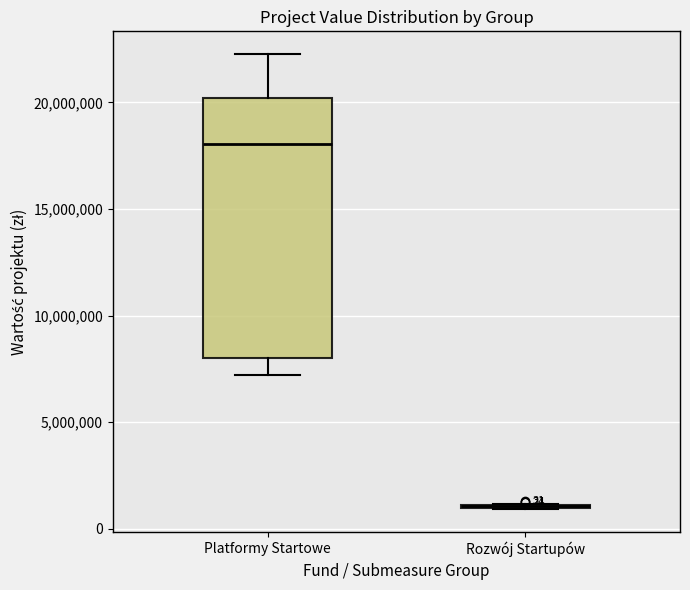

Which box is the tallest, from its lower edge to its upper edge?

Platformy Startowe